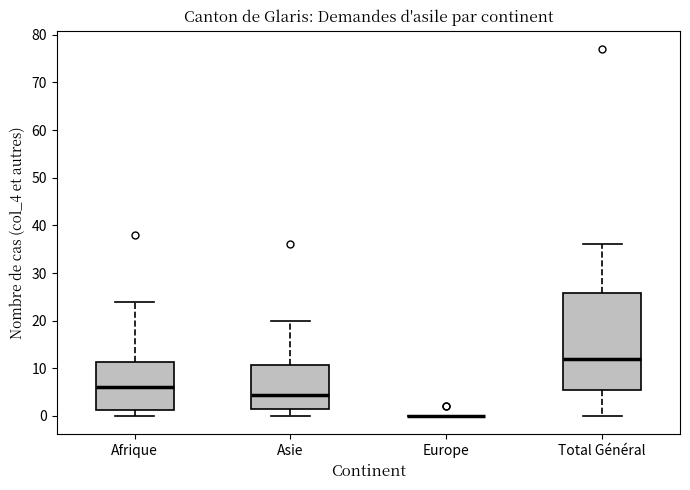

Reading left to right, read every box against the y-axis: the position of its median line, the range the box covers, and the ends of its whiskers. The values are not printed on the chart, so give them approximately, as read against the axis.

Afrique: median 6, box 1 to 11, whiskers 0 to 24
Asie: median 5, box 2 to 11, whiskers 0 to 20
Europe: box collapsed to a line at 0, whiskers 0 to 0
Total Général: median 12, box 6 to 26, whiskers 0 to 36